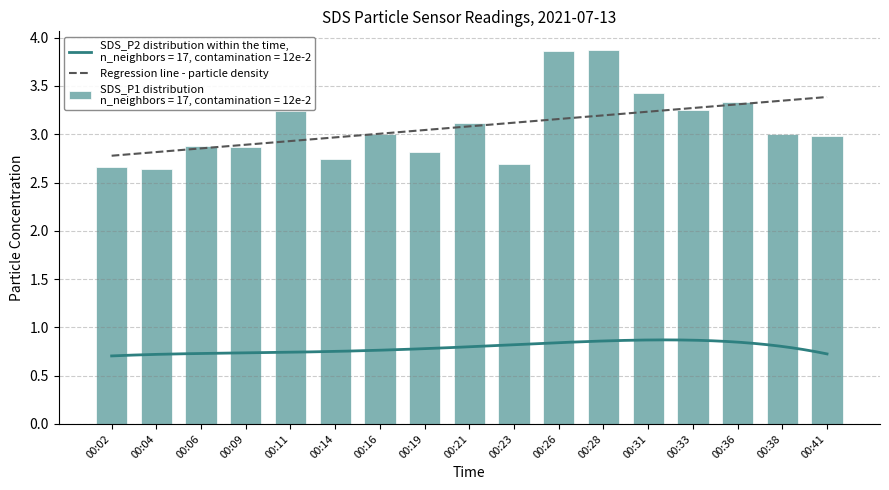

How many data points does each series have?

17